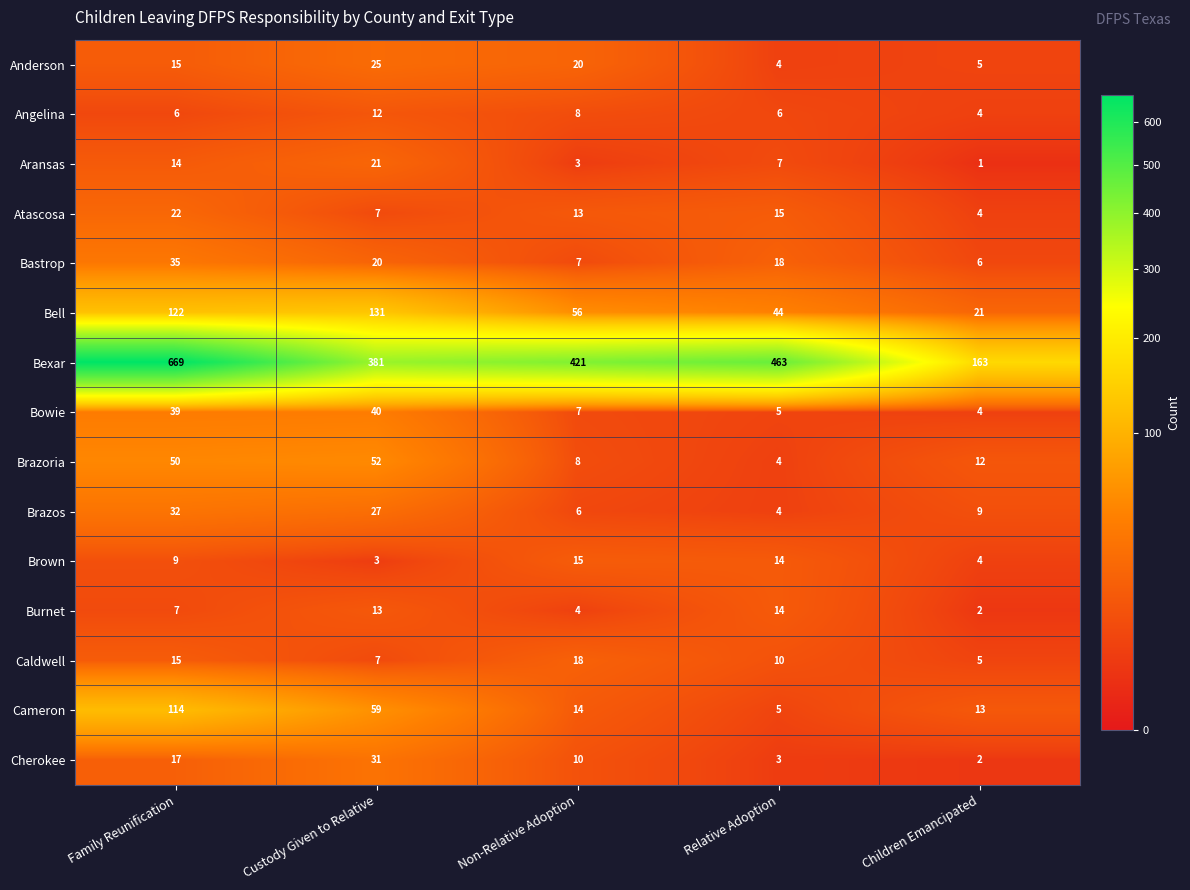

Which series has the widest spread of values?

Bexar